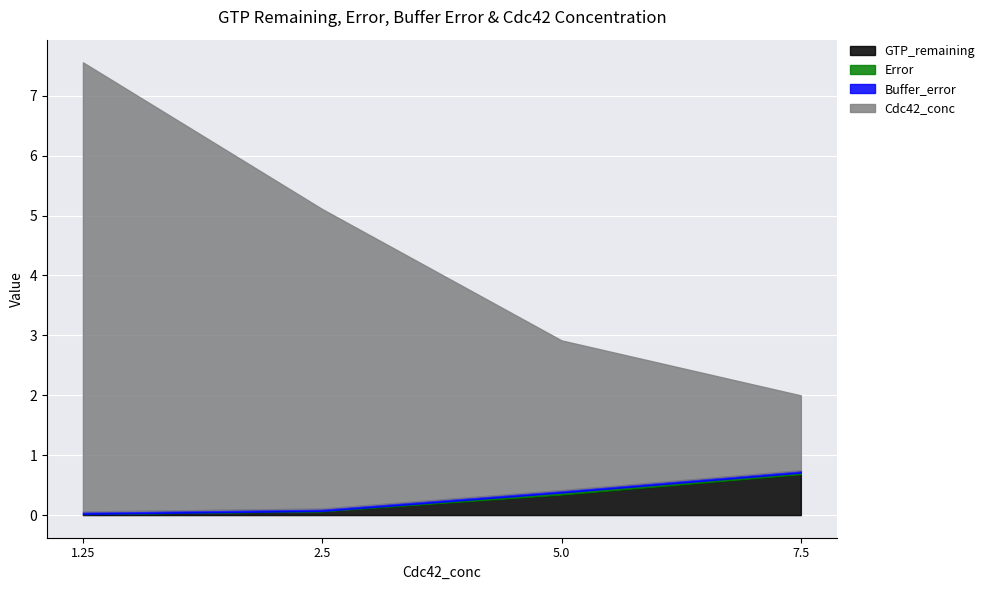

Is the value of Buffer_error at 2.5 greater than the value of Error at 2.5?

Yes